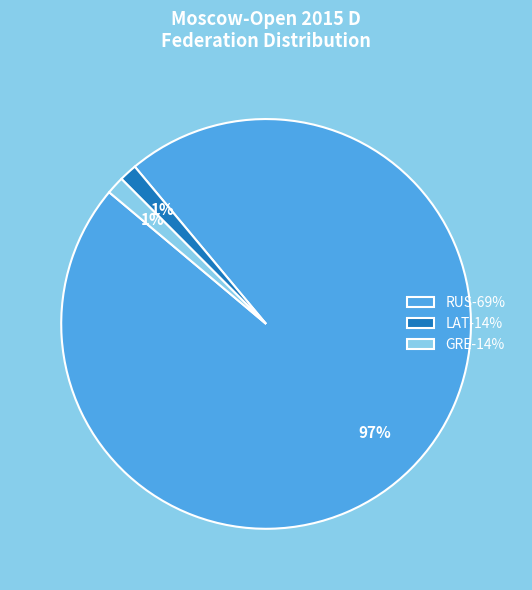

Which slice is the largest?

RUS-69%